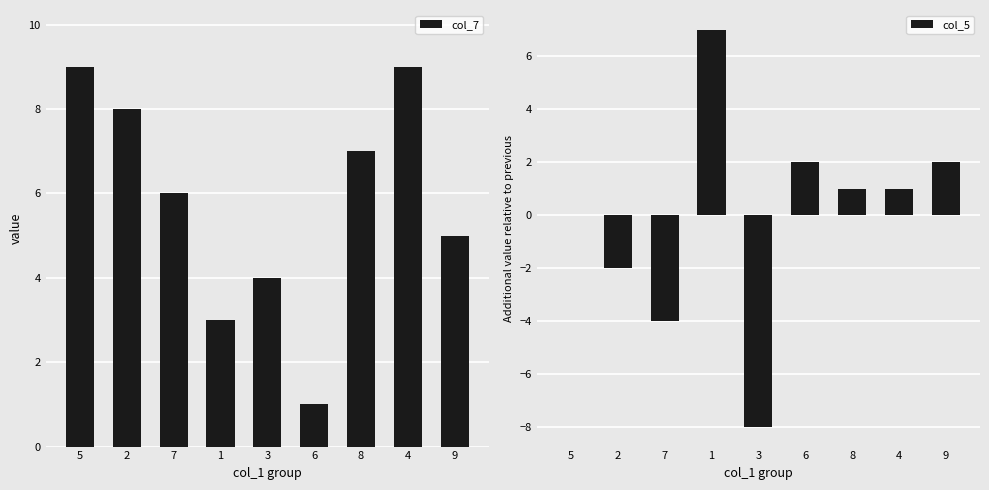

Is it true that col_5 equals 0 at 8?

False